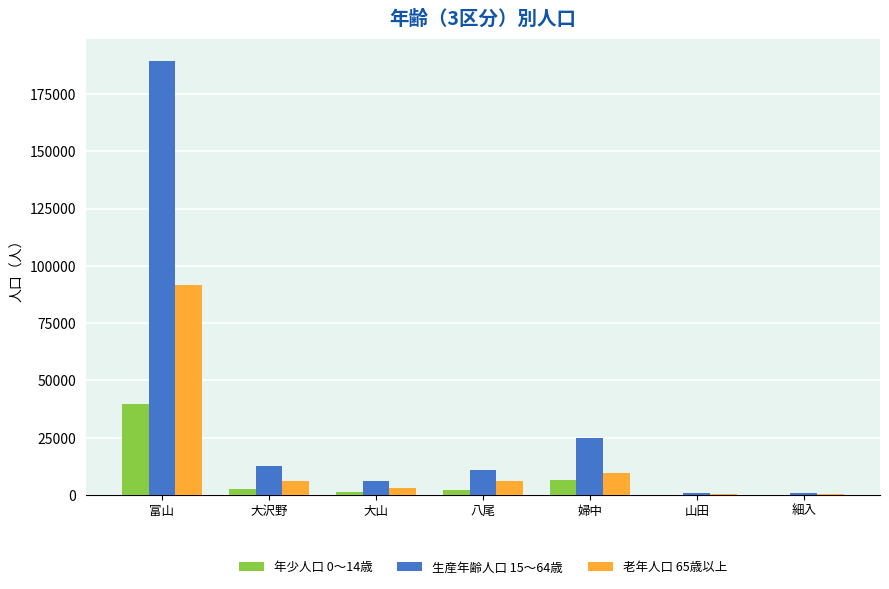

The value of 老年人口 65歳以上 at 山田 is 587. True or false?

True